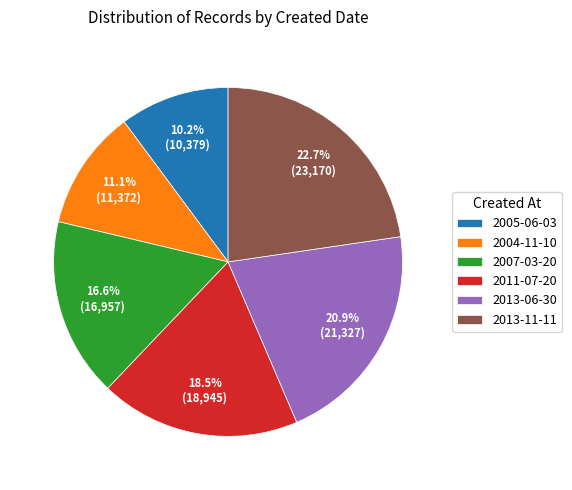

Is 2011-07-20 the majority of the pie?

No